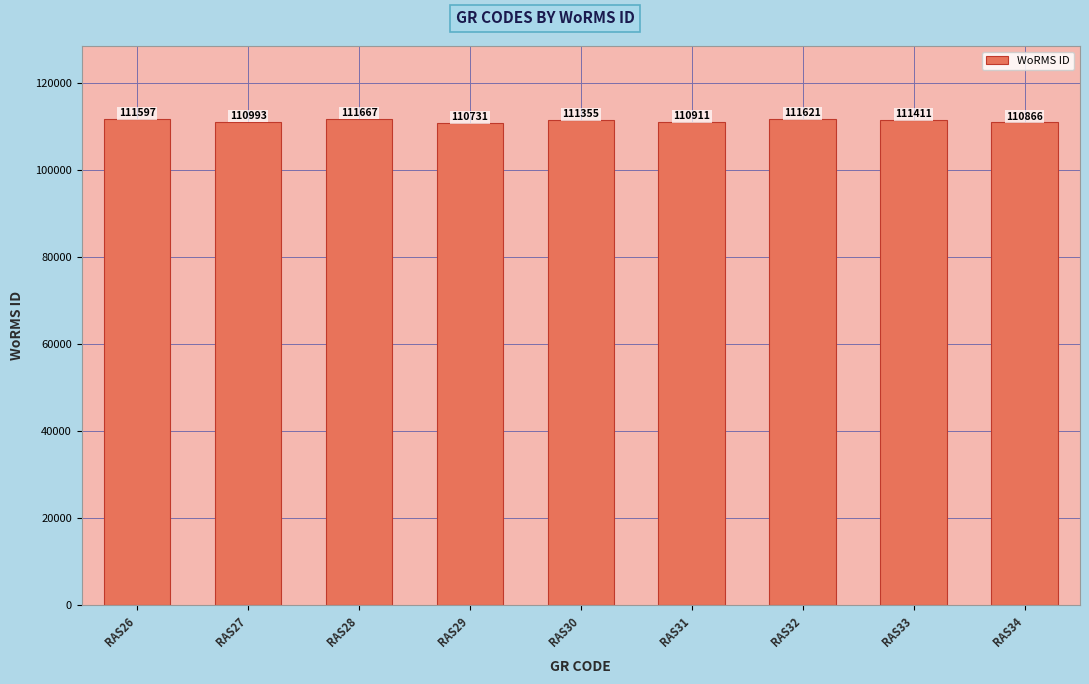

What is the value of the 4th bar from the left?

110731